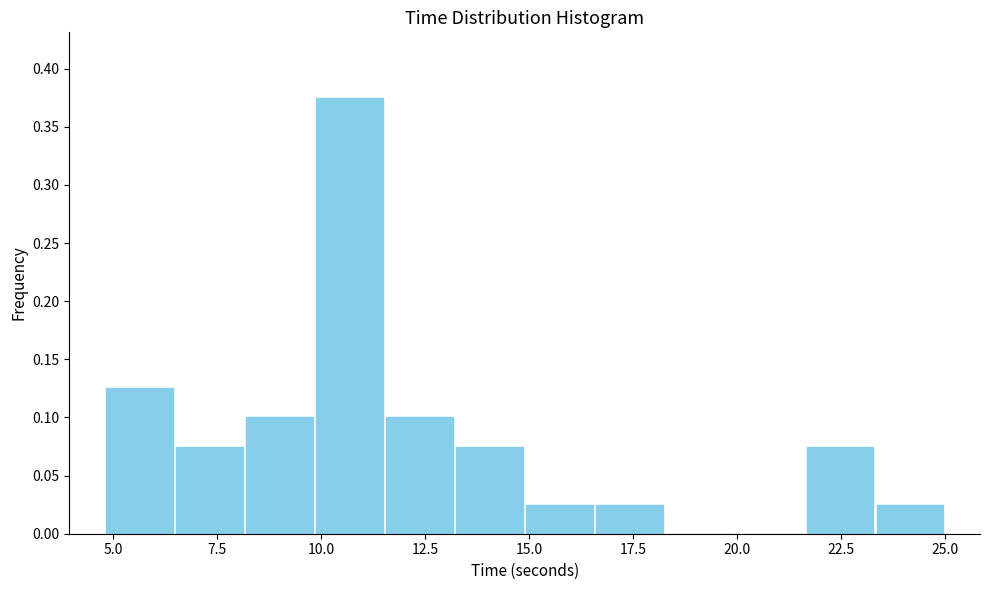

Around what value on the x-axis is the tallest bar? Give the approximate position of its centre, as read against the axis.

10.5